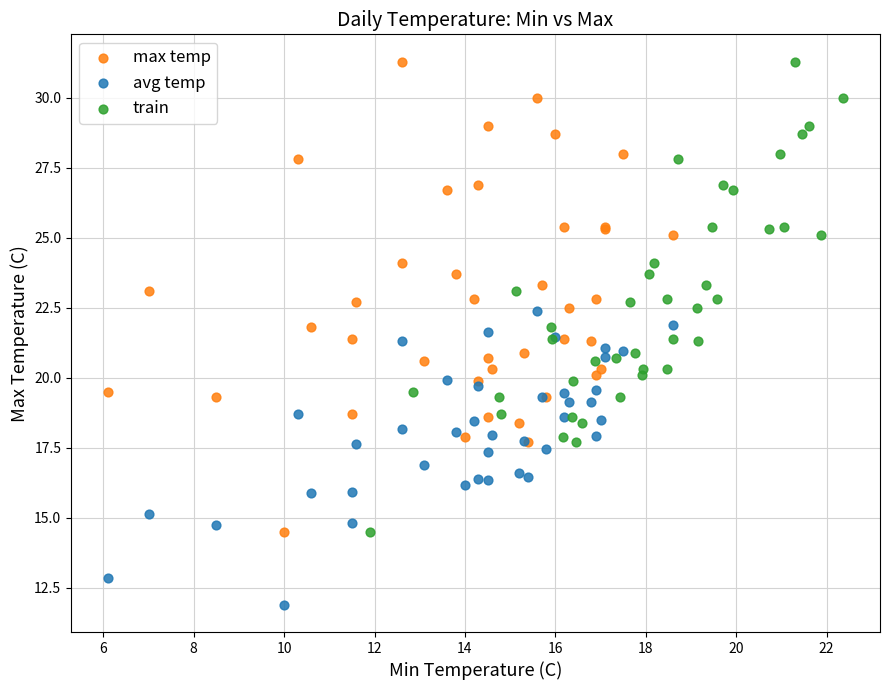

What are all the series names shown in the legend?

max temp, avg temp, train